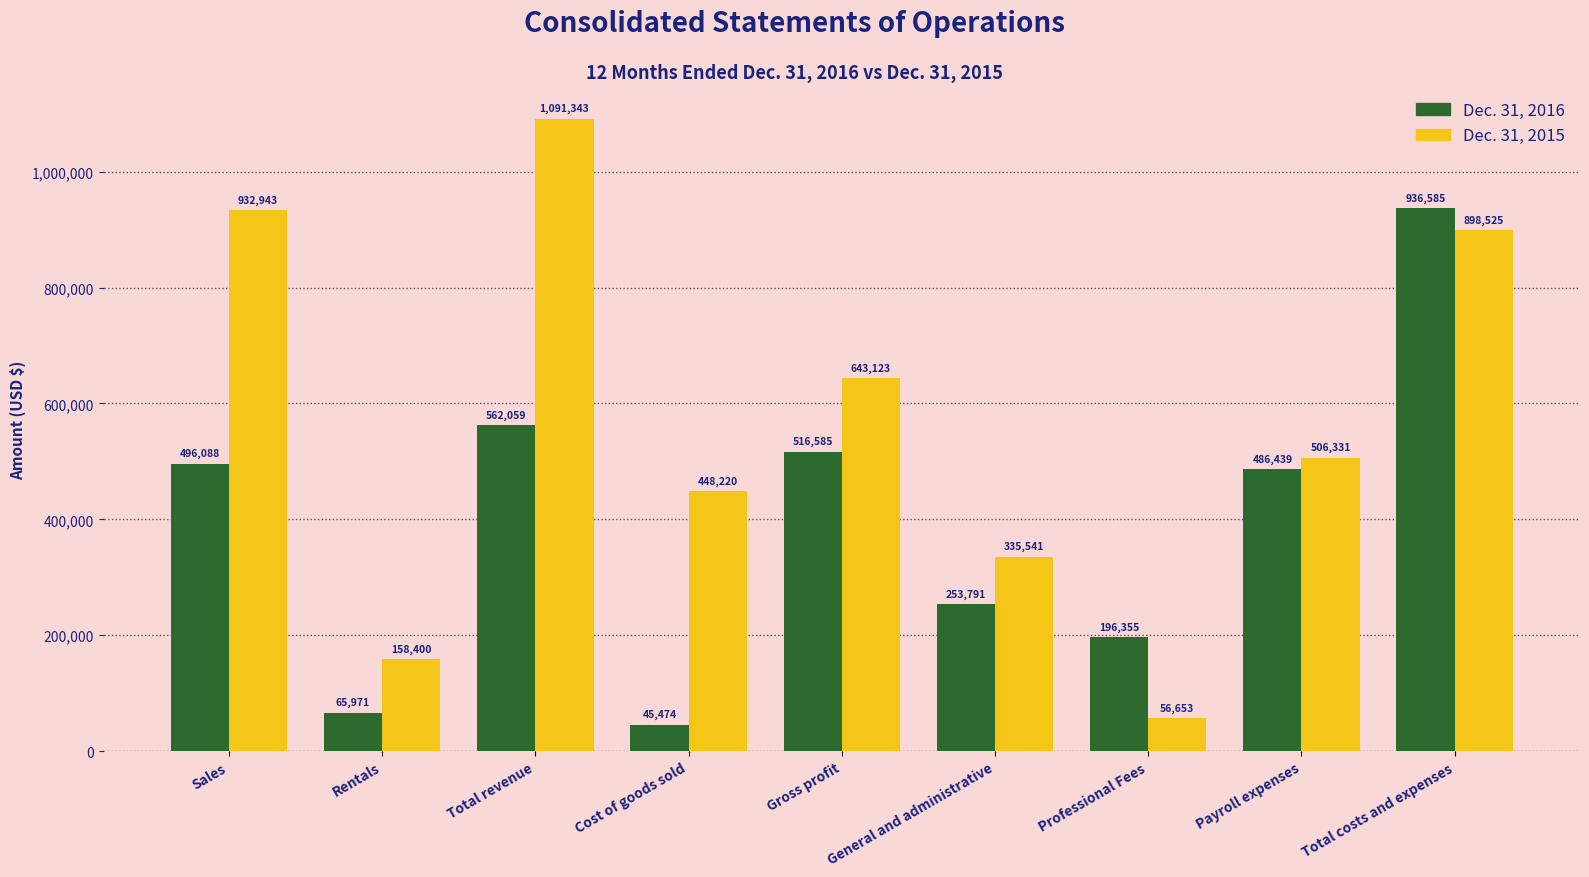

List the series in order of their peak value, lowest first.

Dec. 31, 2016, Dec. 31, 2015